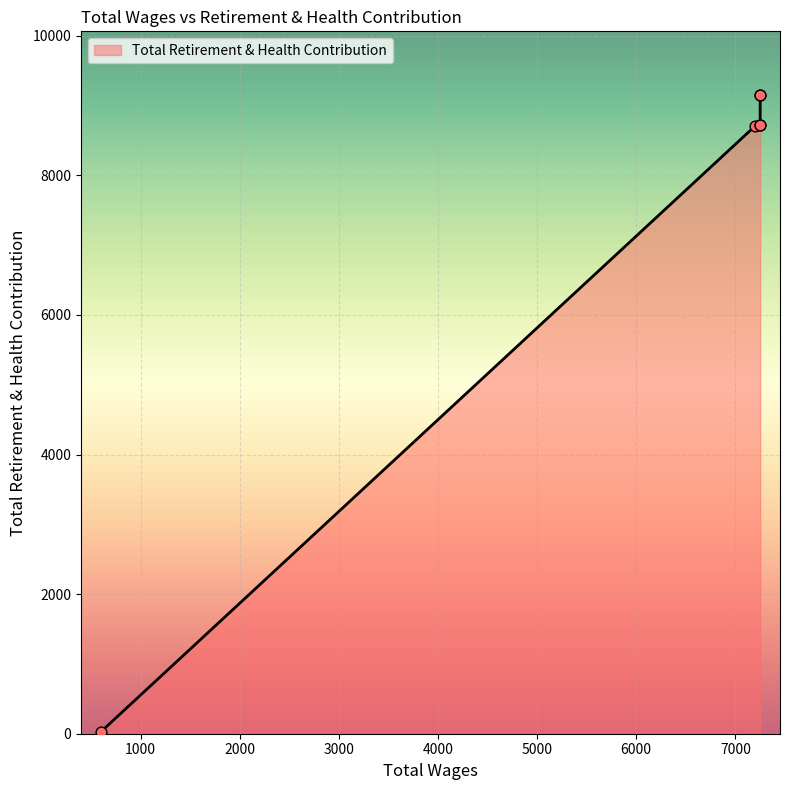

Between 7250.0 and 7250.0, which is larger?

7250.0